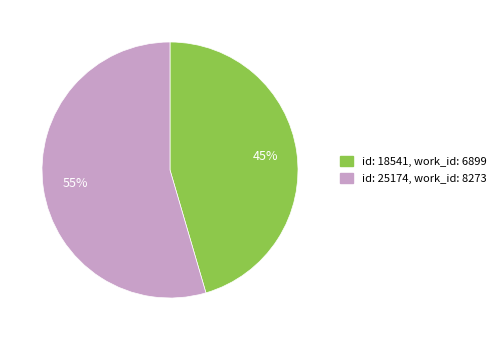

Is there a majority slice in this chart?

Yes